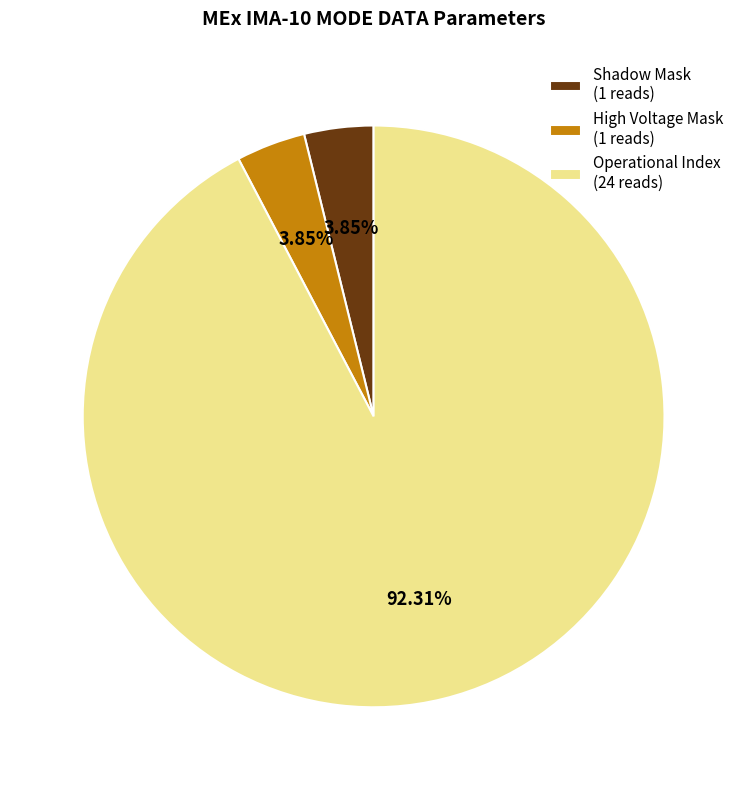

Do High Voltage Mask (1 reads) and Operational Index (24 reads) together represent more than half of the pie?

Yes